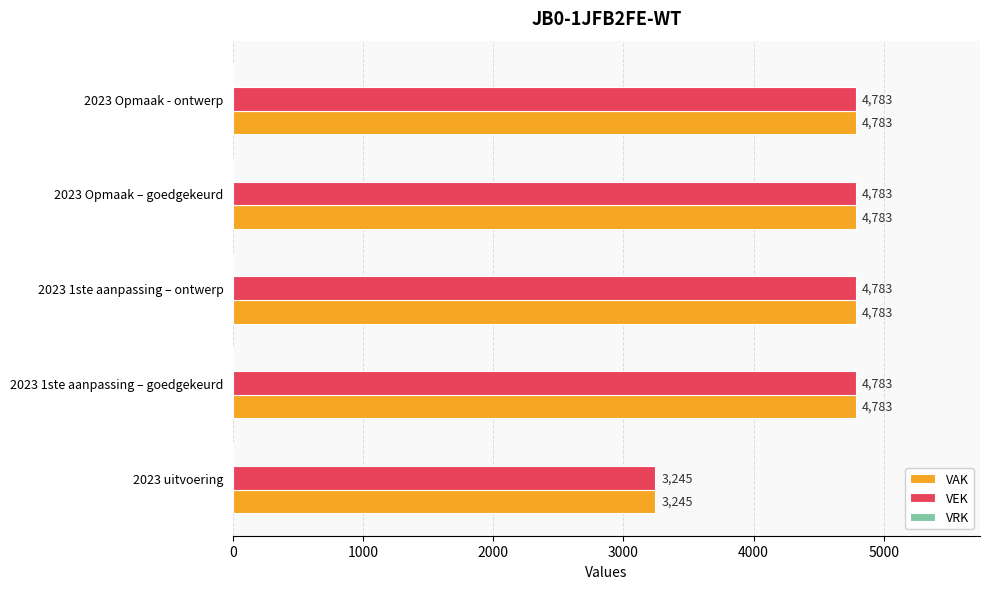

What is the approximate value of VEK at 2023 1ste aanpassing – ontwerp, to the nearest 50?

4800